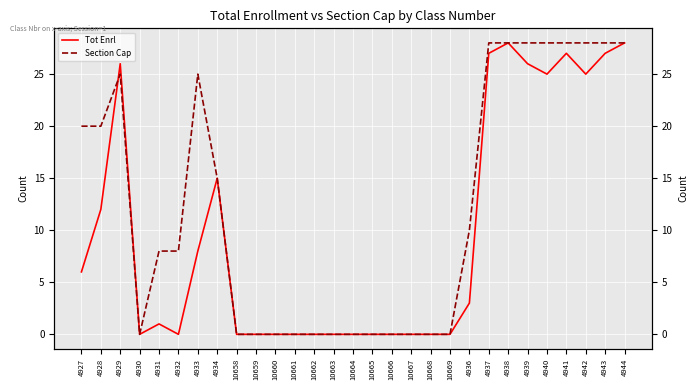

How many distinct data groups are displayed?

2